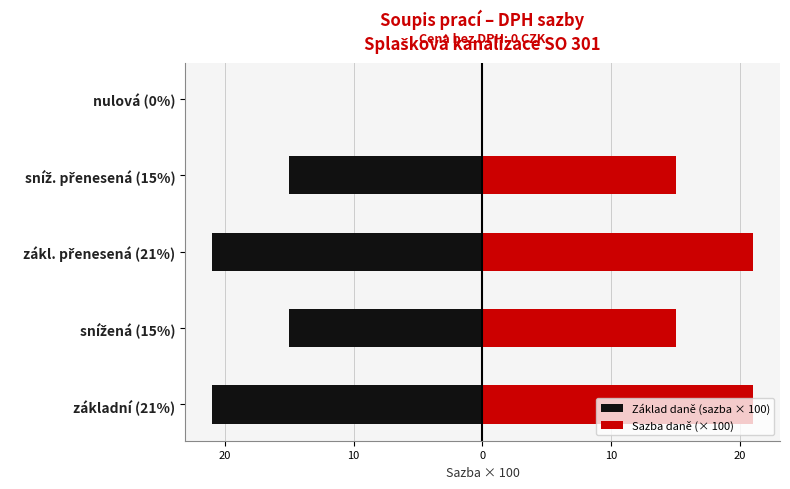

What is the difference between the second highest and minimum values in the Základ daně (sazba × 100) series?

6